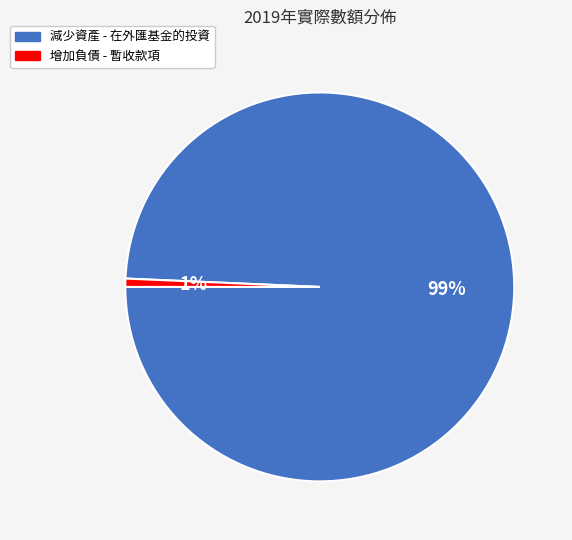

Between 減少資產 - 在外匯基金的投資 and 增加負債 - 暫收款項, which is larger?

減少資產 - 在外匯基金的投資